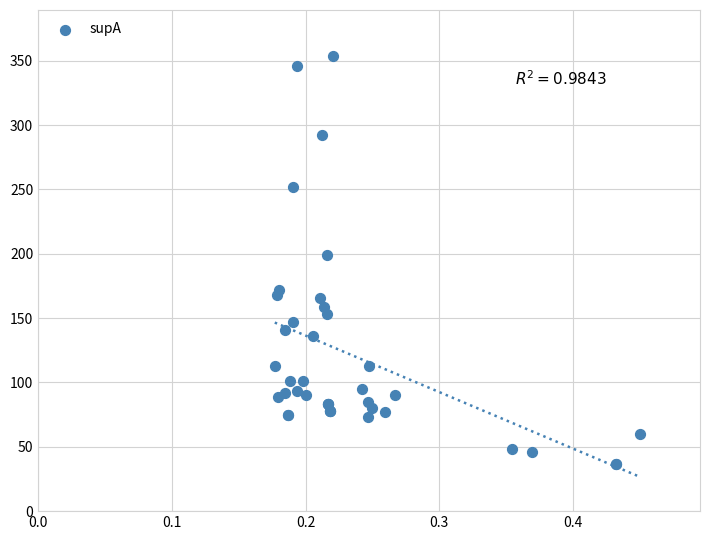

What Y value in the scatter plot is closest to 195?

199